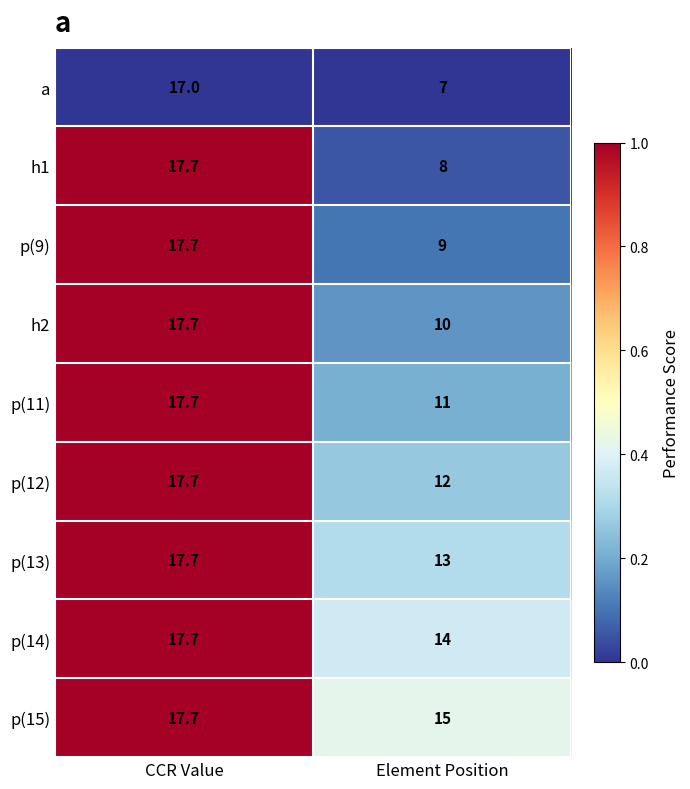

Count the number of categories in the chart.

2